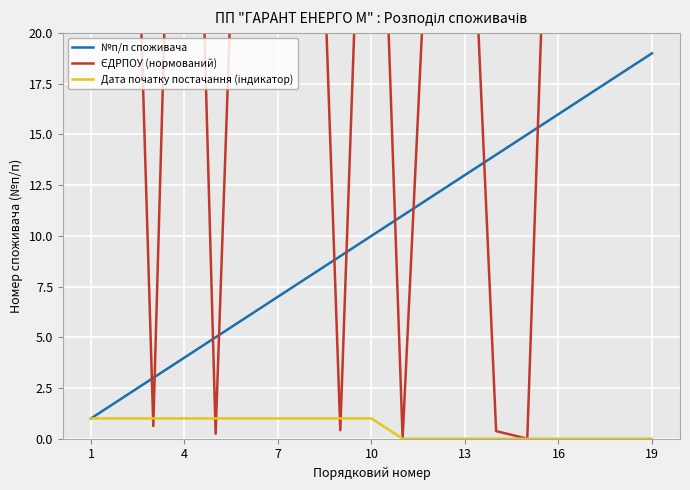

What is the total value across all series at 8?

10.4